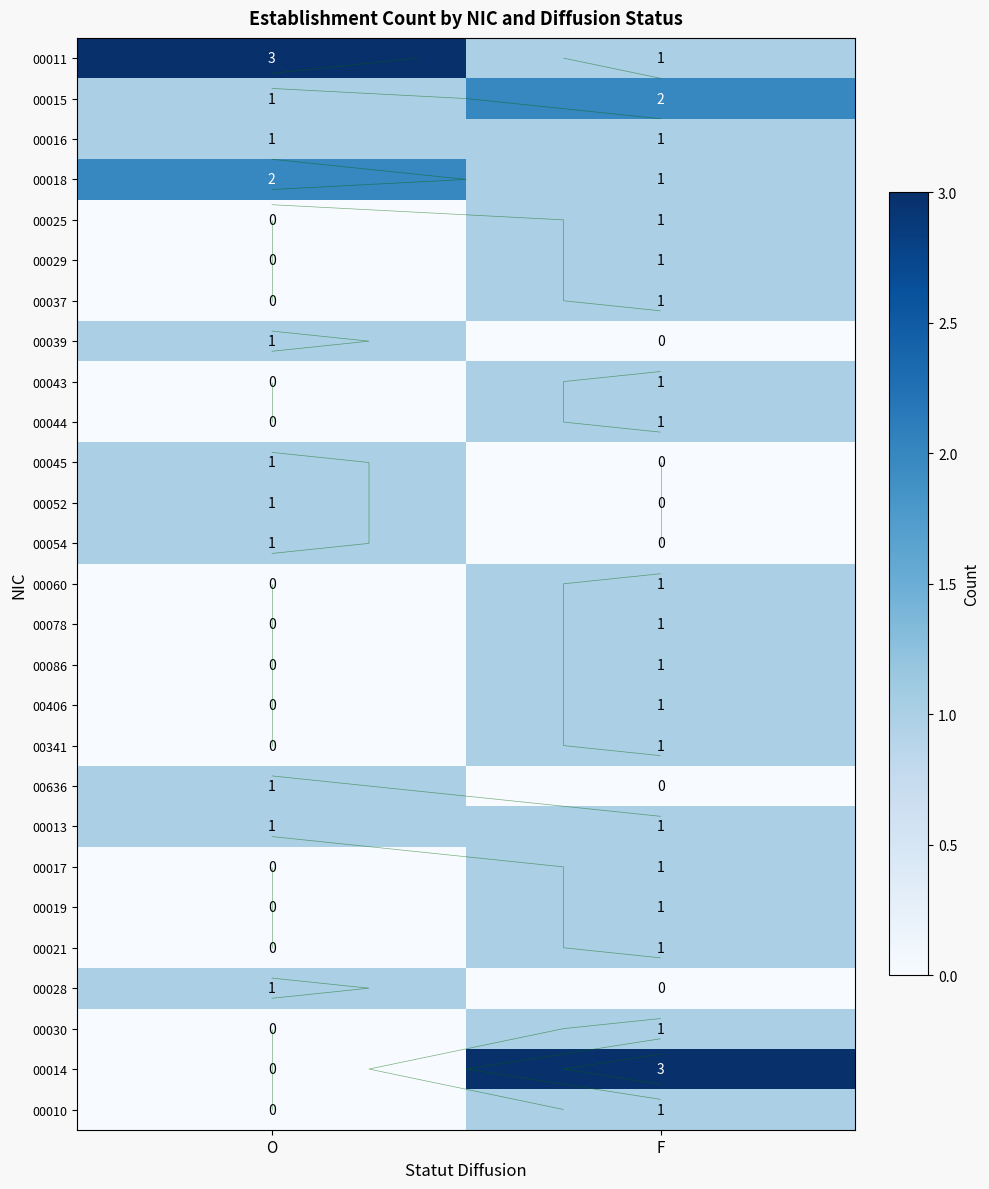

How many values in 00014 are above zero?

1